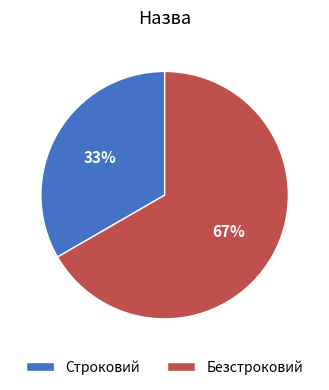

Between Безстроковий and Строковий, which is larger?

Безстроковий